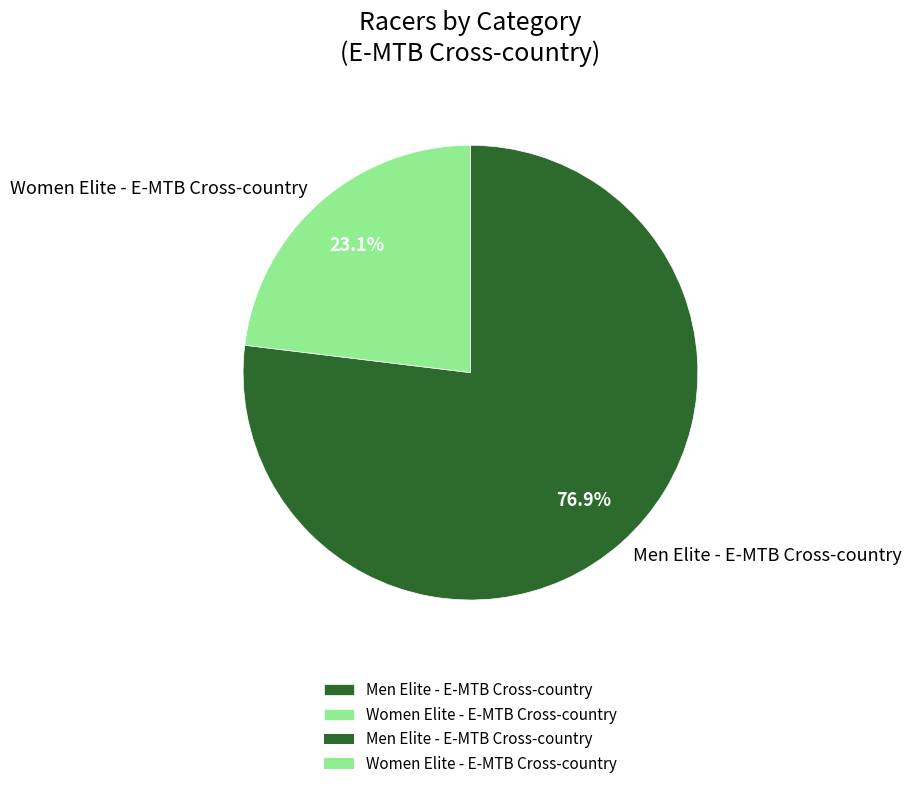

What is the total percentage of Women Elite - E-MTB Cross-country and Men Elite - E-MTB Cross-country?

100.0%